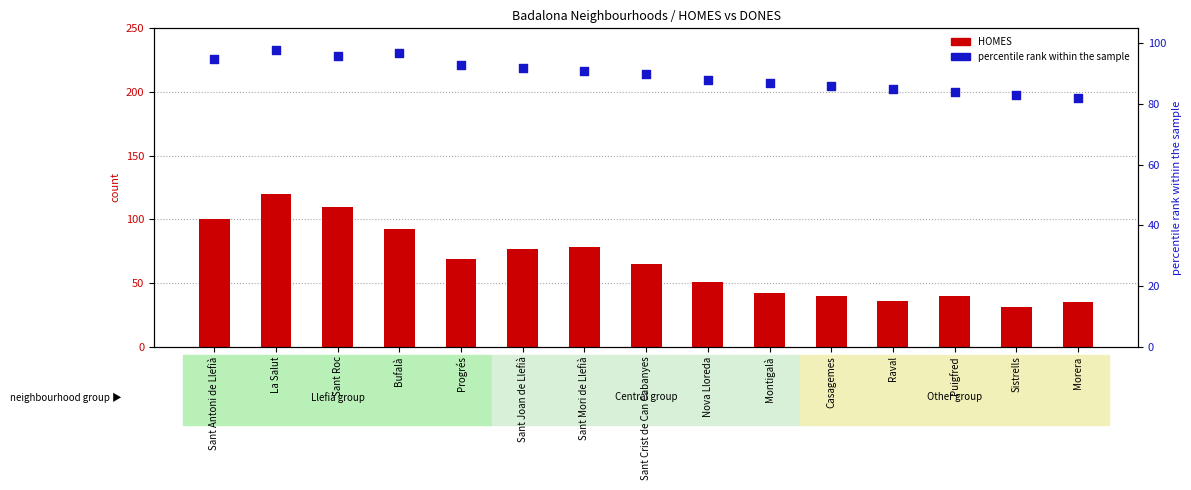

Which series contains the highest Y value?

HOMES